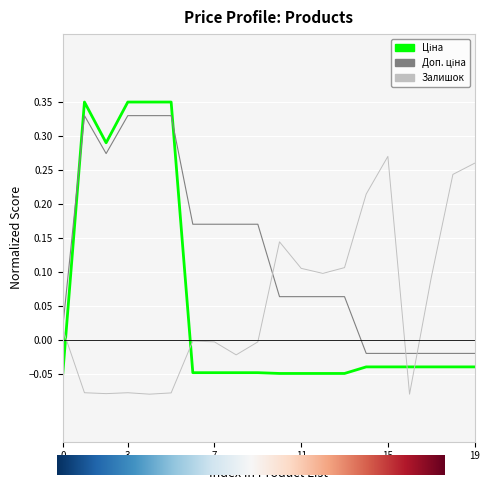

Rank the series by their maximum value, from highest to lowest.

Ціна, Доп. ціна, Залишок